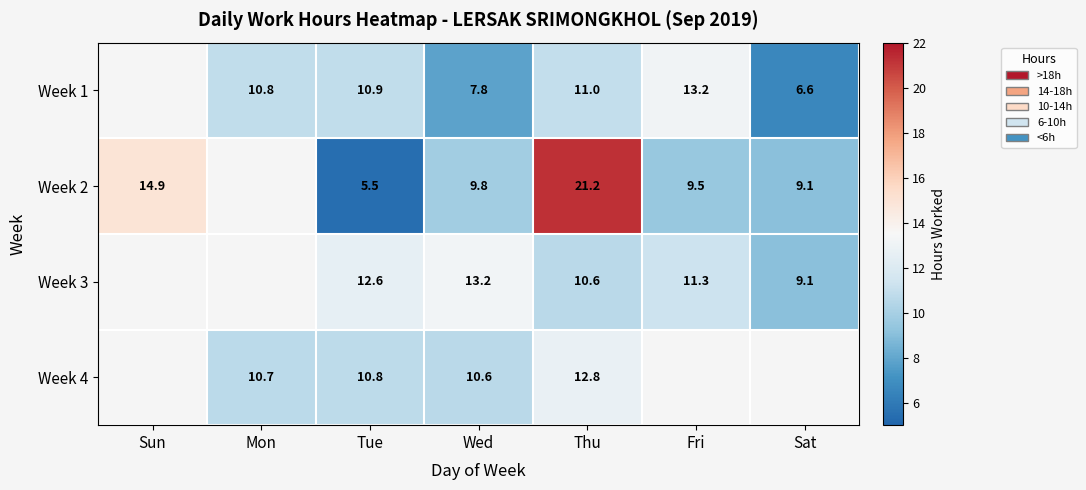

Between Sun and Thu, which is larger?

Thu